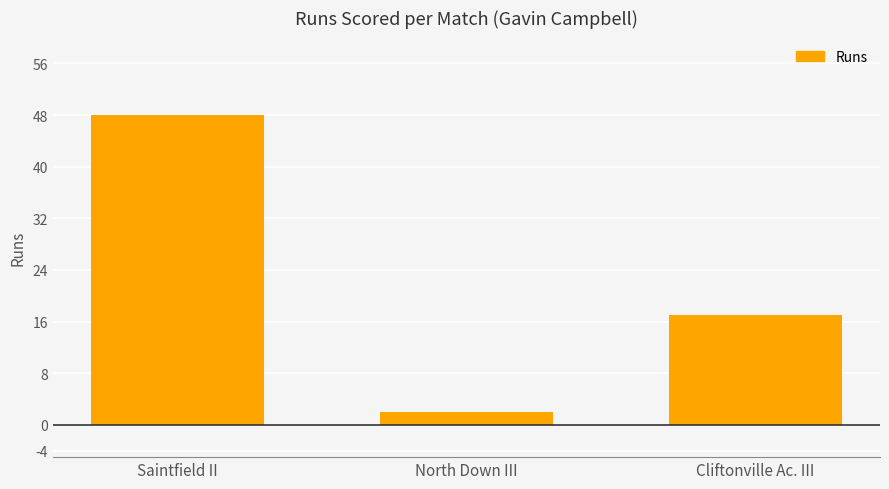

What value does the data have at Cliftonville Ac. III, to the nearest 5?

15